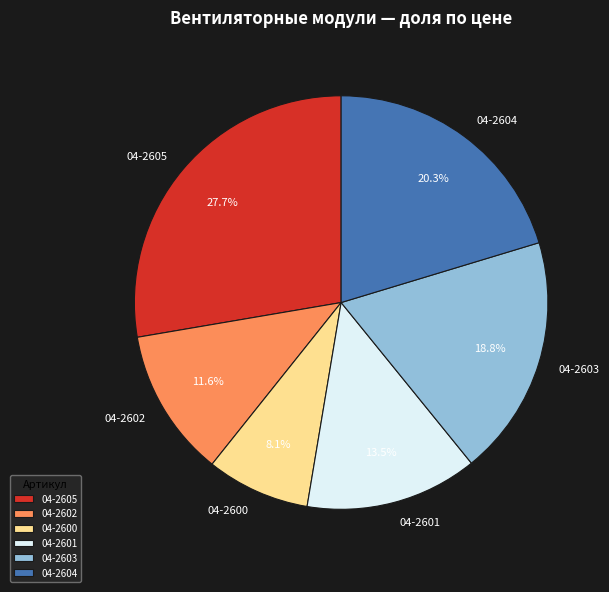

What percentage is NOT represented by 04-2603?

81.2%